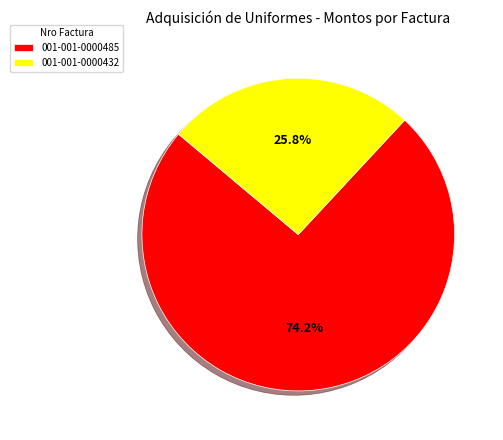

What portion of the pie excludes 001-001-0000432?

74.2%